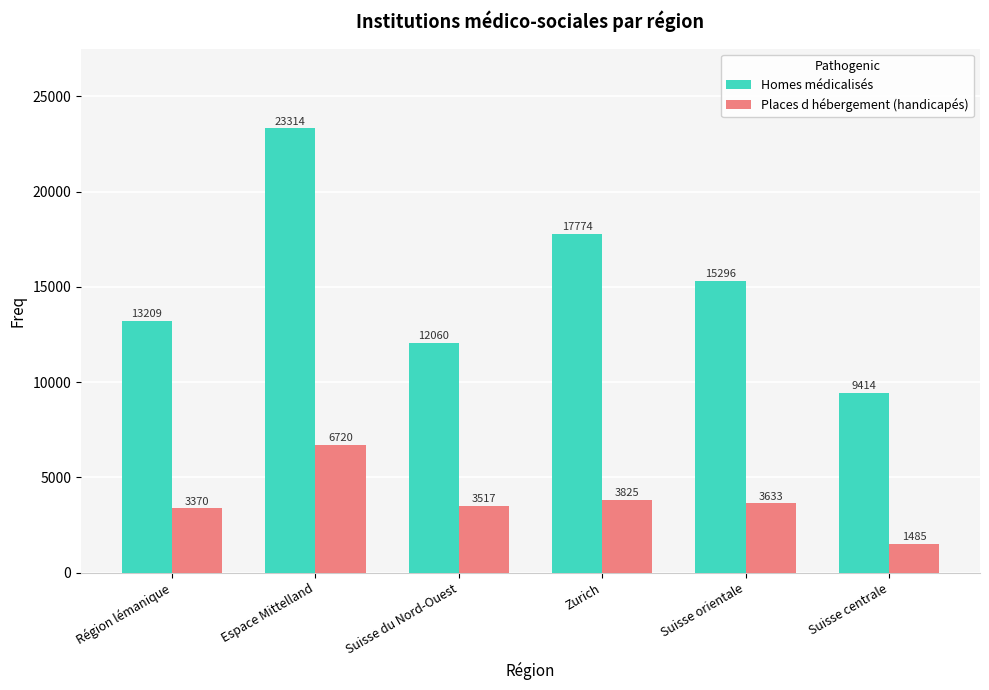

What are all the series names shown in the legend?

Homes médicalisés, Places d hébergement (handicapés)